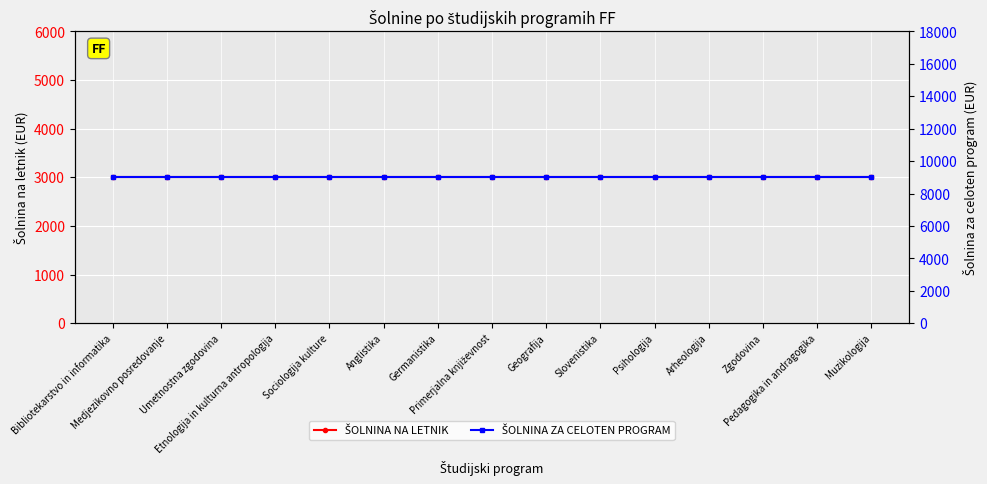

What are all the series names shown in the legend?

ŠOLNINA NA LETNIK, ŠOLNINA ZA CELOTEN PROGRAM